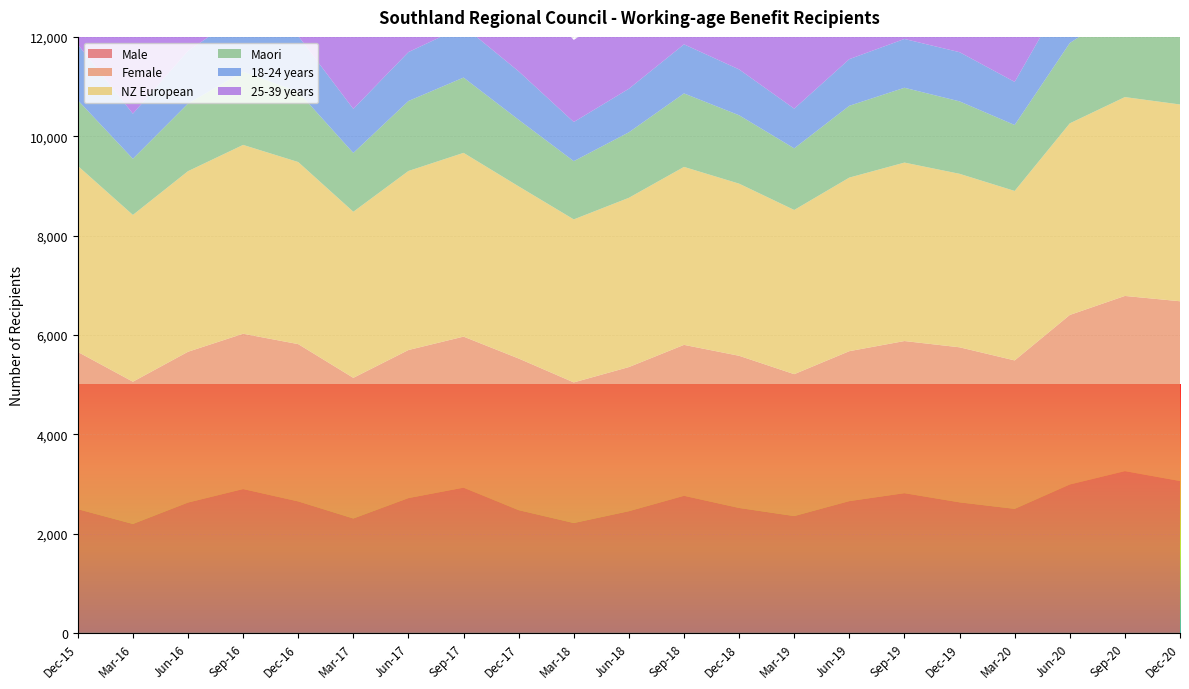

Reading right to left, list all the values displayed in this chart.

Male: 3058	3257	2988	2497	2628	2813	2653	2352	2515	2760	2450	2212	2471	2924	2714	2303	2647	2896	2624	2193	2491
Female: 3619	3527	3413	2989	3122	3063	3019	2857	3064	3039	2902	2831	3053	3041	2981	2832	3167	3127	3036	2864	3166
NZ European: 3962	4004	3858	3412	3493	3593	3495	3306	3466	3583	3408	3282	3466	3700	3605	3344	3666	3802	3636	3358	3746
Maori: 1759	1811	1617	1328	1459	1507	1446	1241	1377	1480	1319	1173	1341	1516	1409	1184	1414	1474	1361	1131	1323
18-24 years: 1230	1274	1154	868	990	982	939	799	923	988	877	788	975	1034	985	887	1125	1174	1060	907	1122
25-39 years: 2308	2320	2179	1858	1958	1945	1903	1748	1932	1886	1723	1652	1873	1948	1826	1639	1960	1931	1834	1604	1848